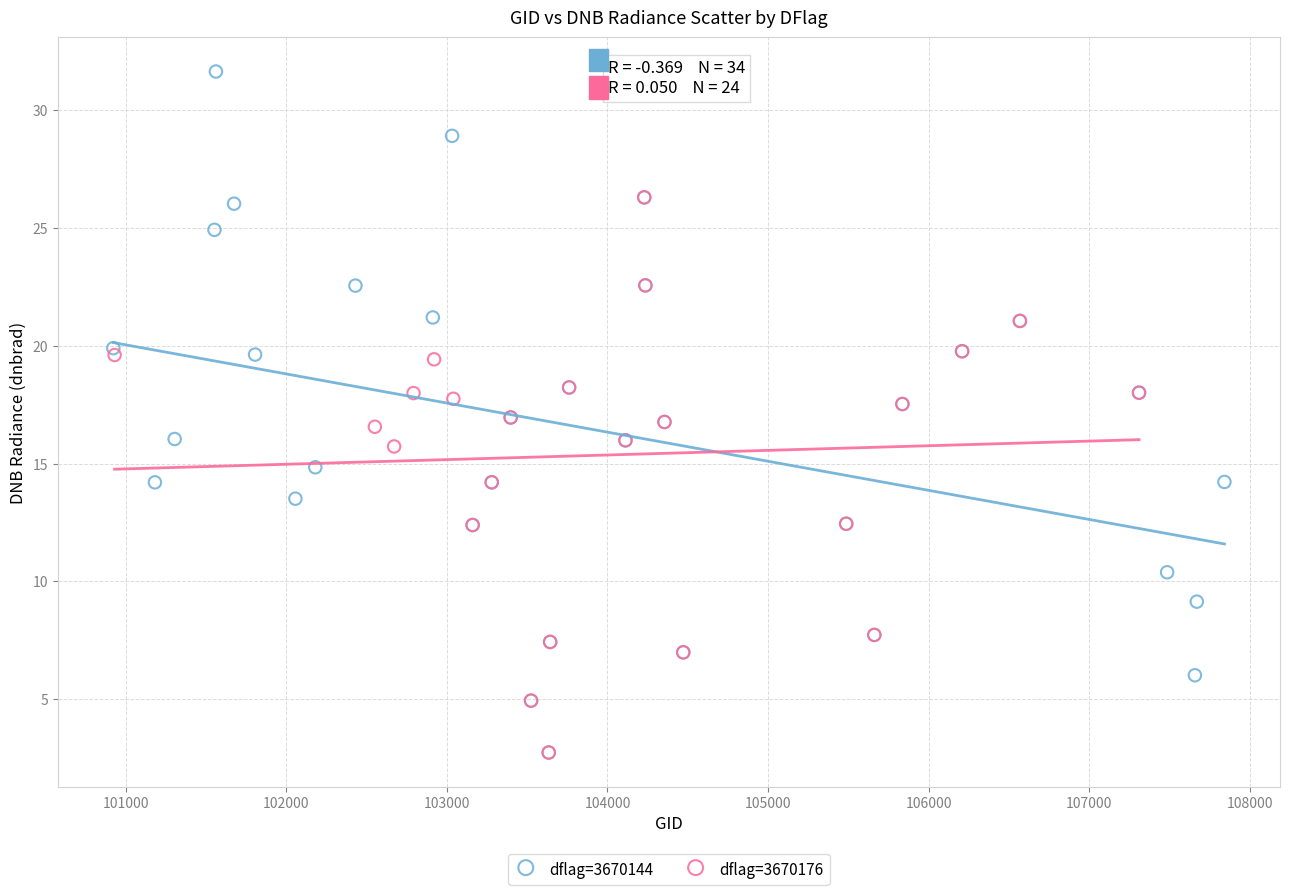

Which series has the largest Y range (max minus min)?

dflag=3670144